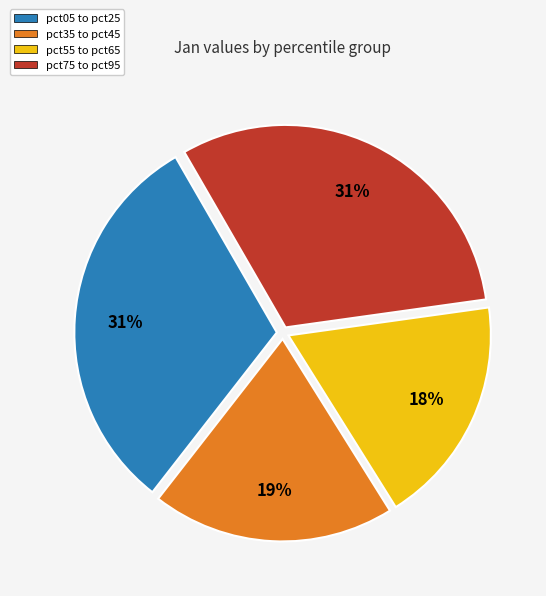

To the nearest percent, what is the average slice percentage?

25%